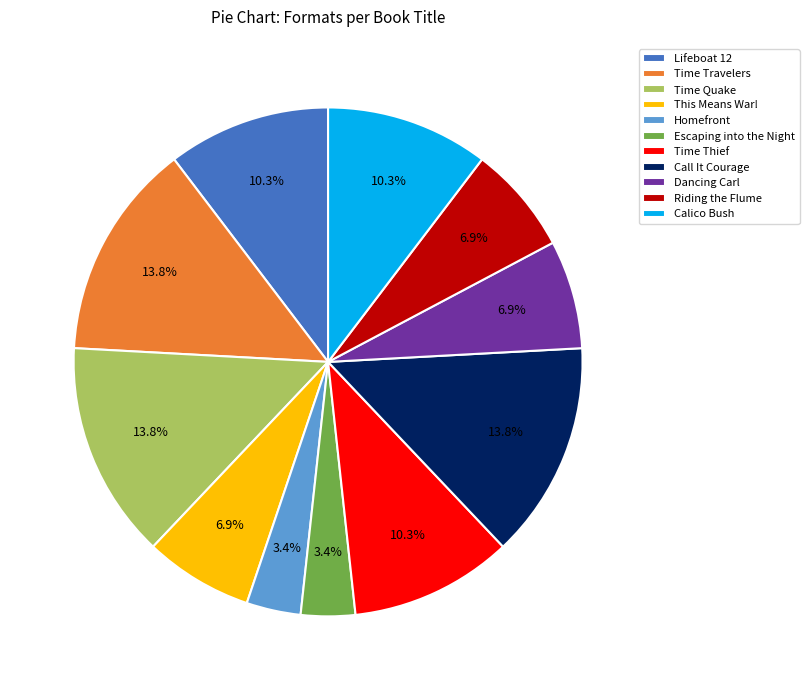

Is there any slice that represents more than half of the pie?

No